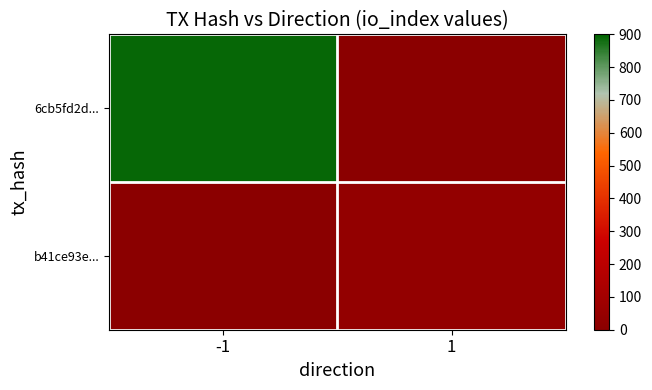

List the series in order of their overall mean, highest first.

6cb5fd2d..., b41ce93e...